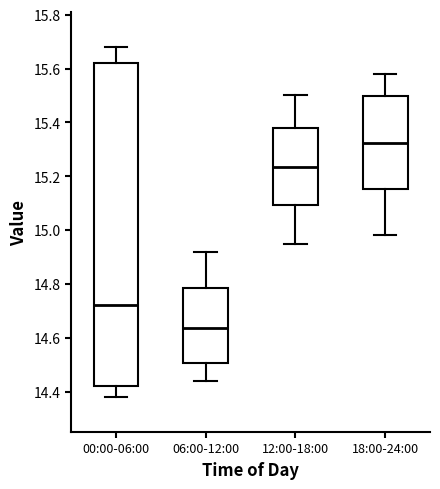

Where does the lower whisker of the box for 00:00-06:00 end on the y-axis? The values are not printed on the chart, so give them approximately, as read against the axis.

14.38